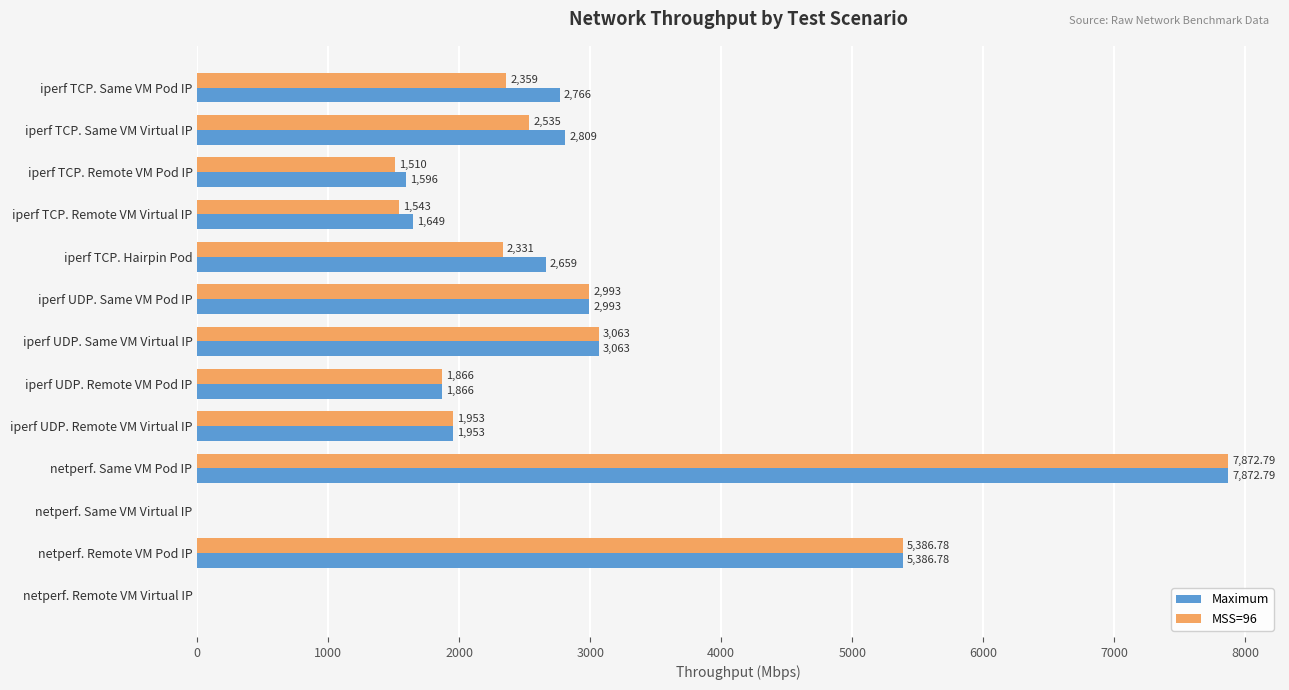

Which category has the highest value in the Maximum series?

netperf. Same VM Pod IP